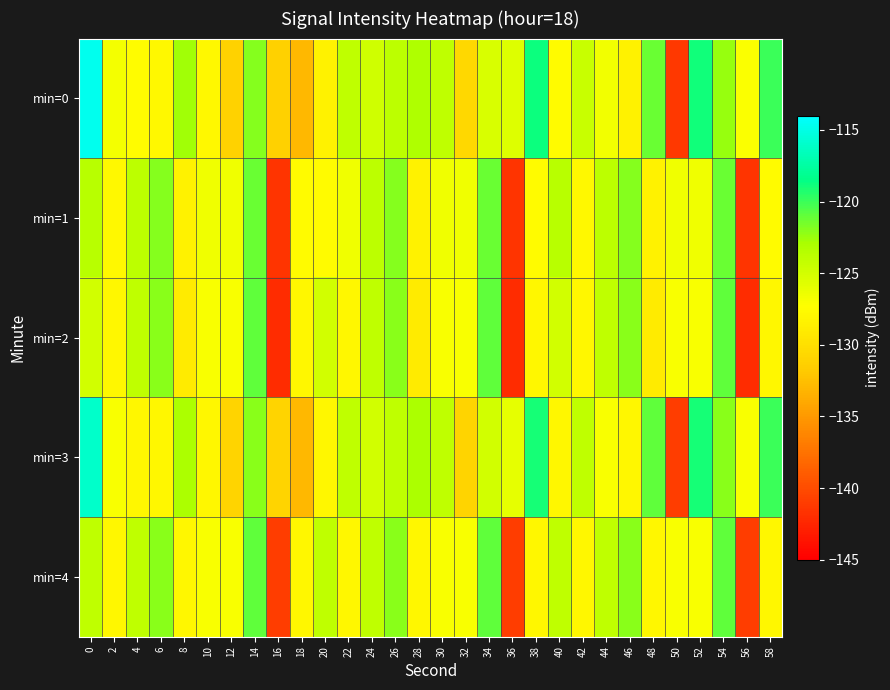

Count the number of categories in the chart.

30